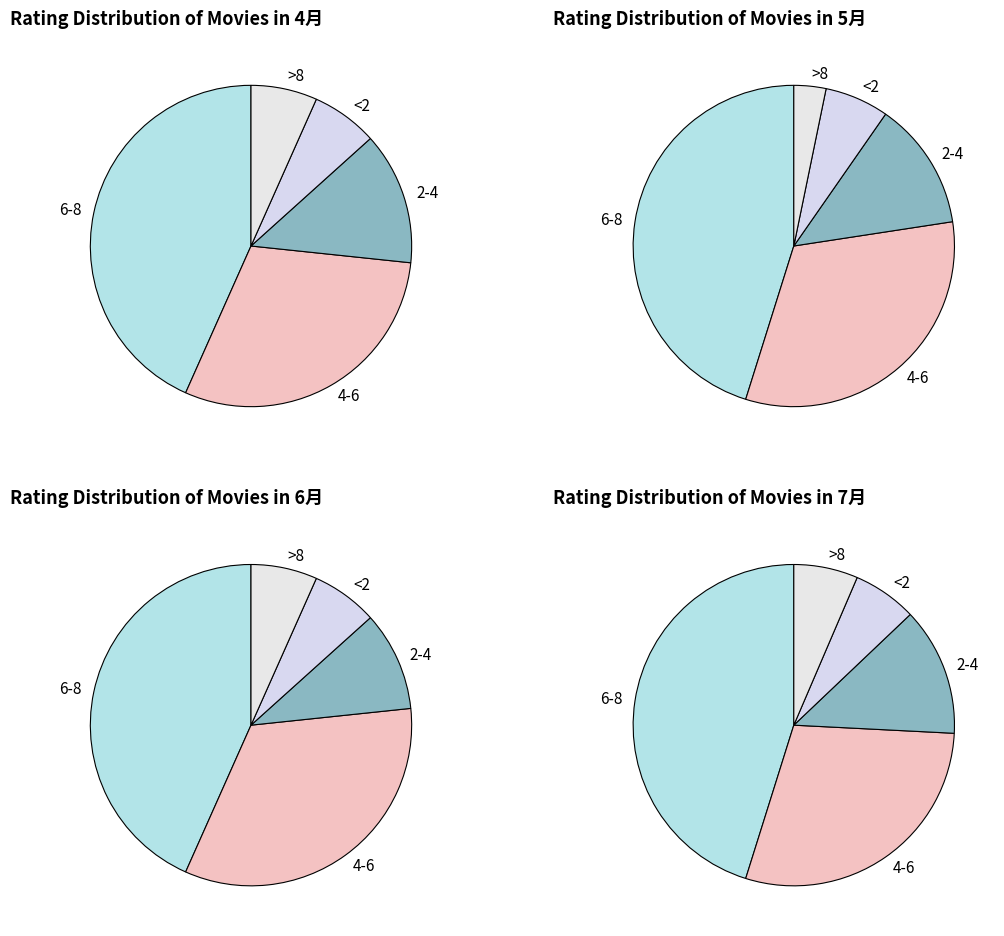

To the nearest percent, what is the difference between the largest and smallest slice percentages?

37%